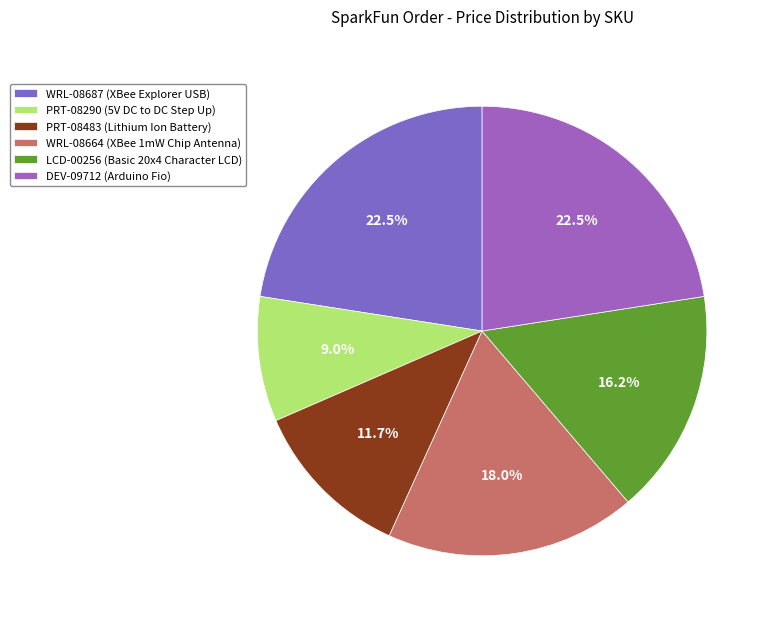

To the nearest percent, what percentage of the pie is LCD-00256?

16%